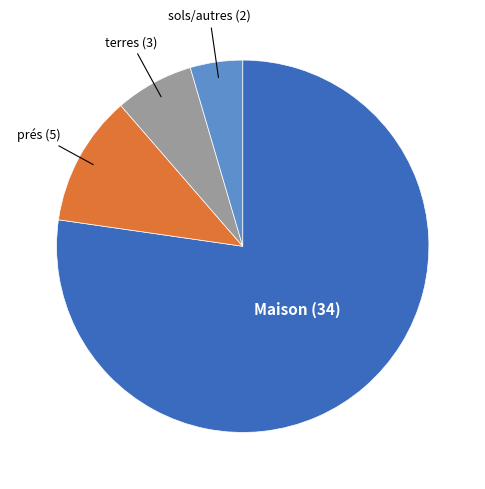

Is there a majority slice in this chart?

Yes